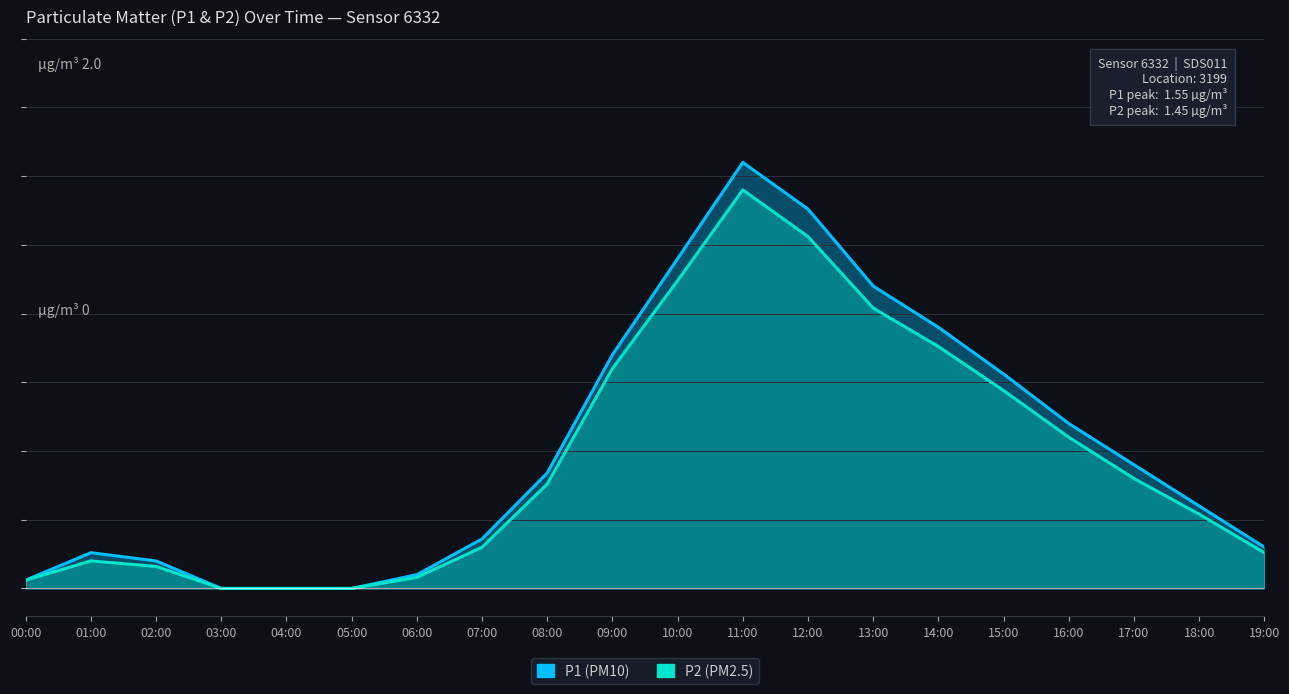

True or false: P1 and P2 intersect in this chart.

False